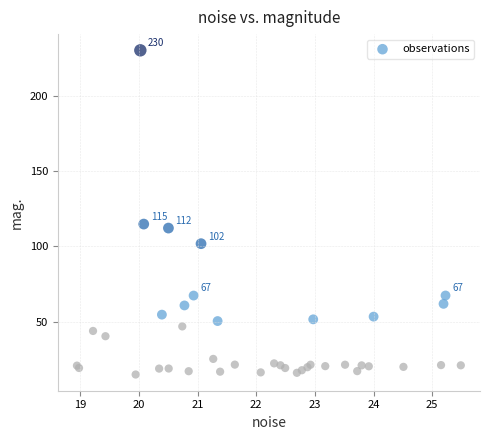

What Y value in the scatter plot is closest to 122?

114.9